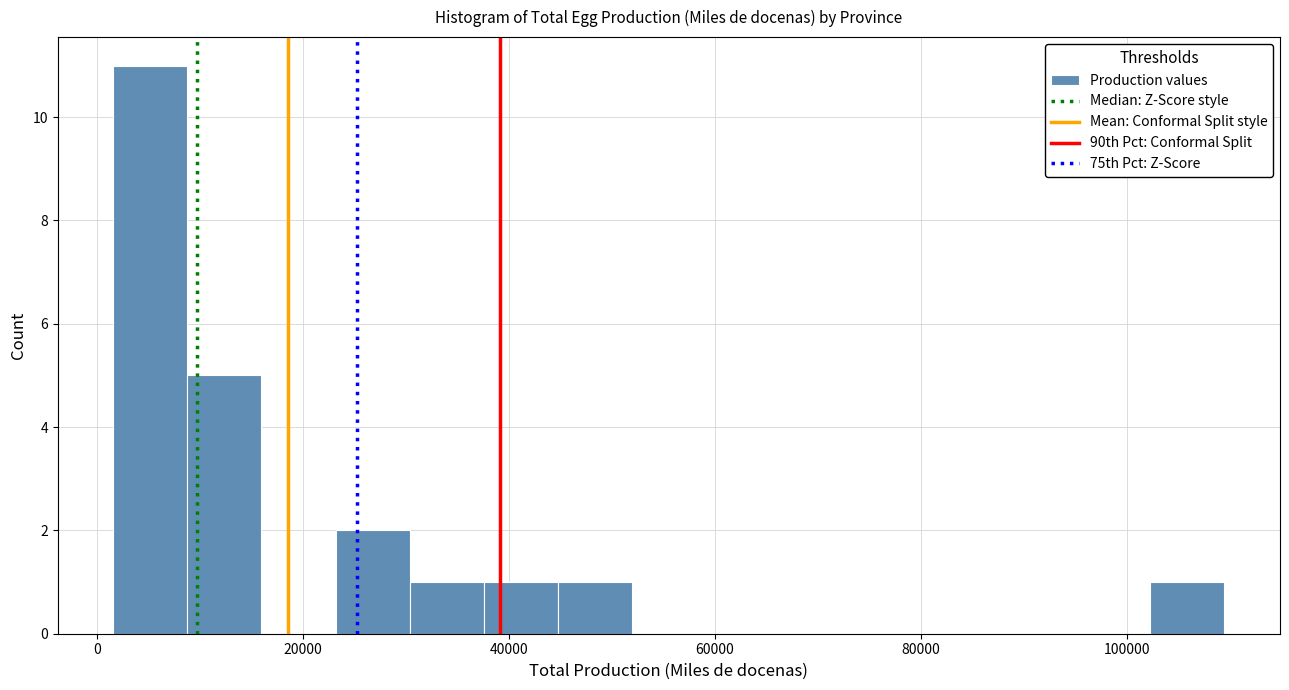

Read against the x-axis, roughly where is the centre of the tallest bar?

6000